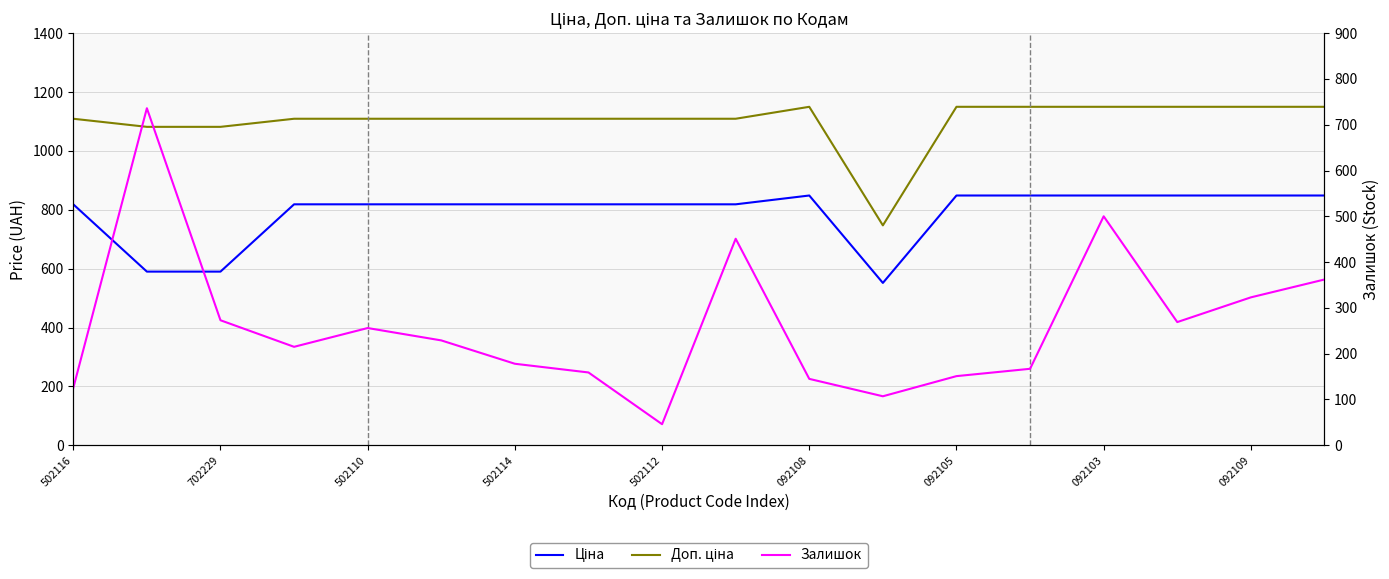

What is the total value across all series at 092108?

2143.2